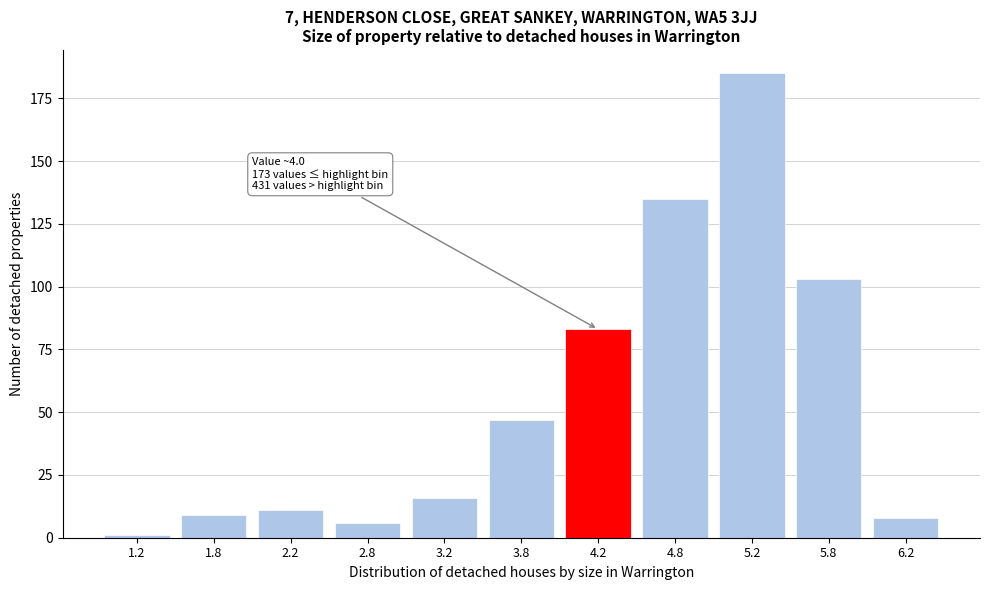

Reading left to right, transcribe all the data shown in this chart.

1.2=1	1.8=9	2.2=11	2.8=6	3.2=16	3.8=47	4.2=83	4.8=135	5.2=185	5.8=103	6.2=8